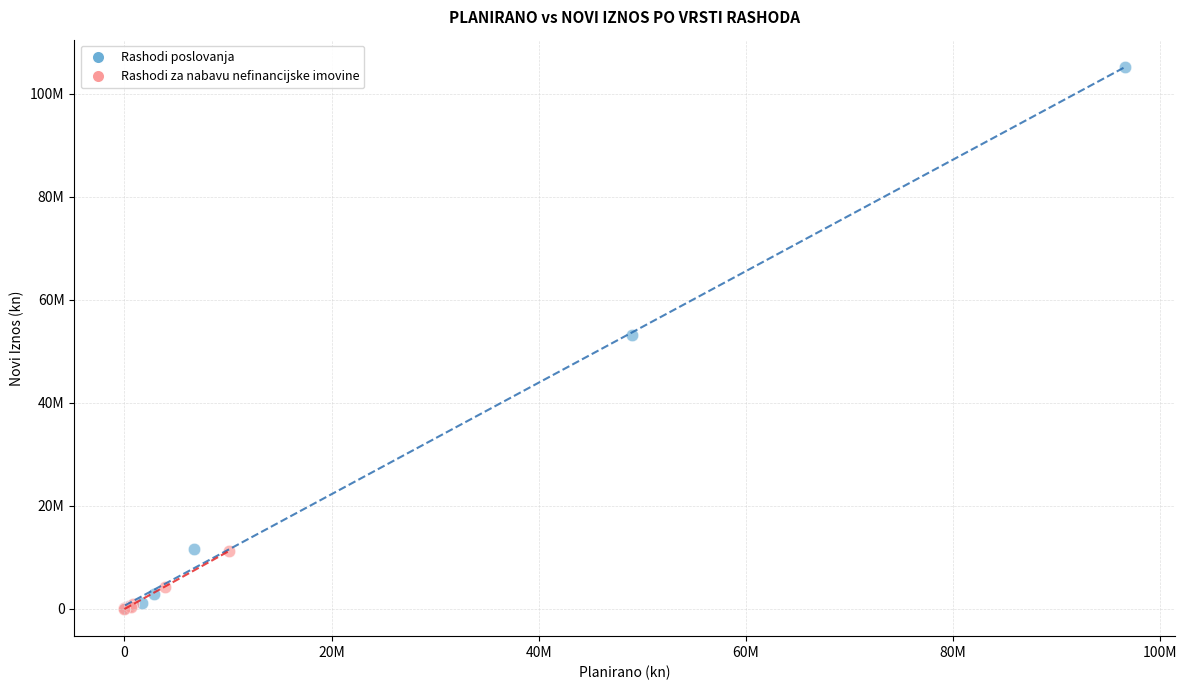

What are all the series names shown in the legend?

Rashodi poslovanja, Rashodi za nabavu nefinancijske imovine